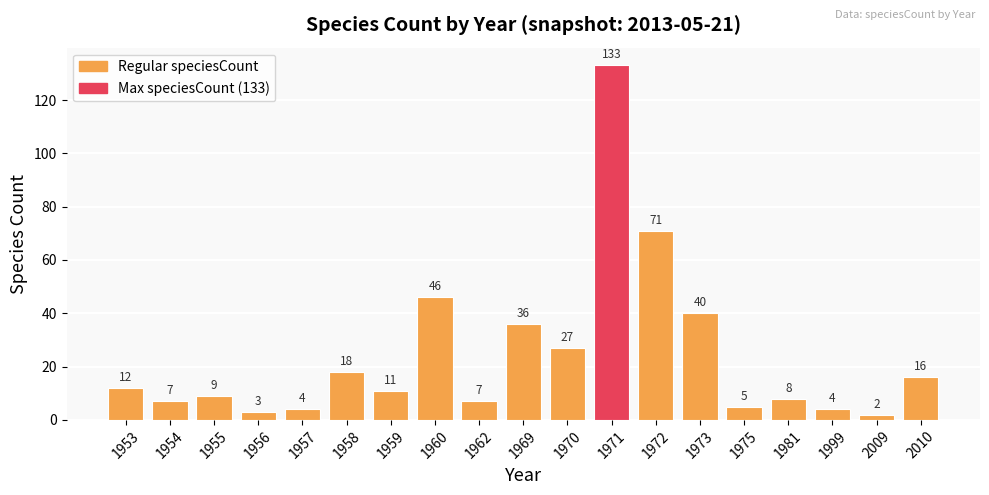

Where does the data first go above 11?

1953